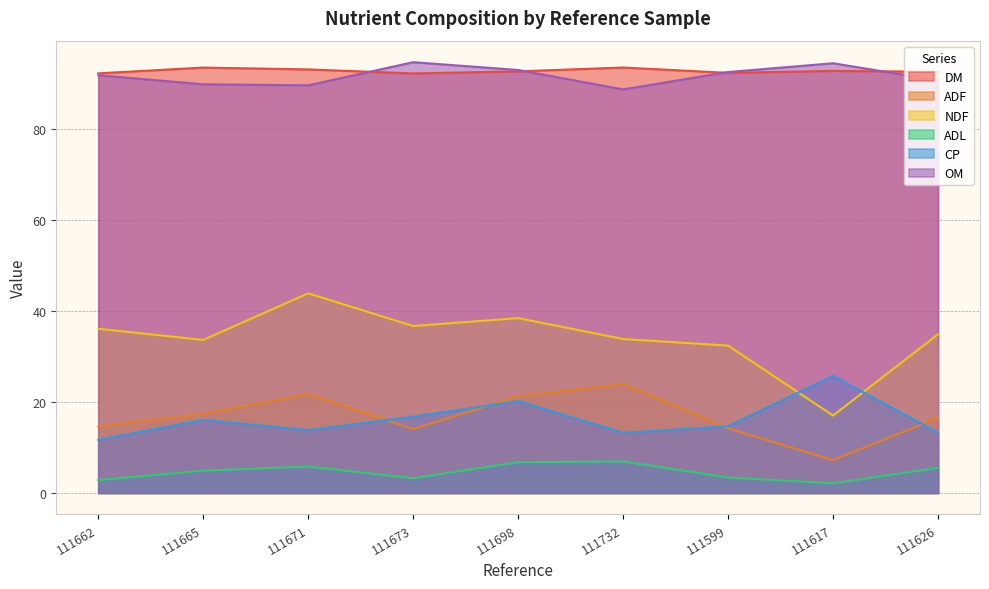

What is the difference between the second highest and second lowest values in the NDF series?

6.0